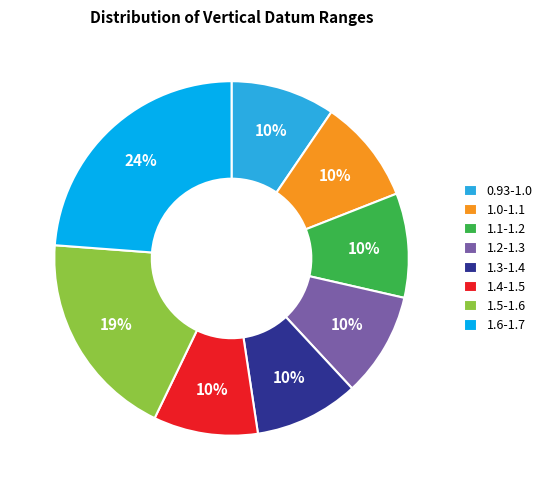

Which category has the biggest portion of the pie?

1.6-1.7